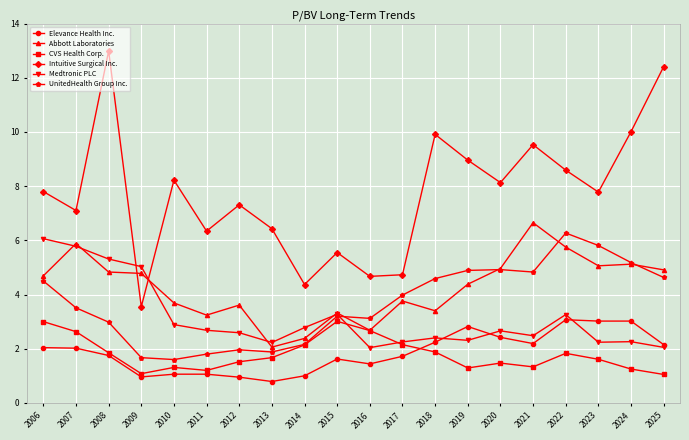

What is the value of the Abbott Laboratories point at the 9th from the left?

2.4